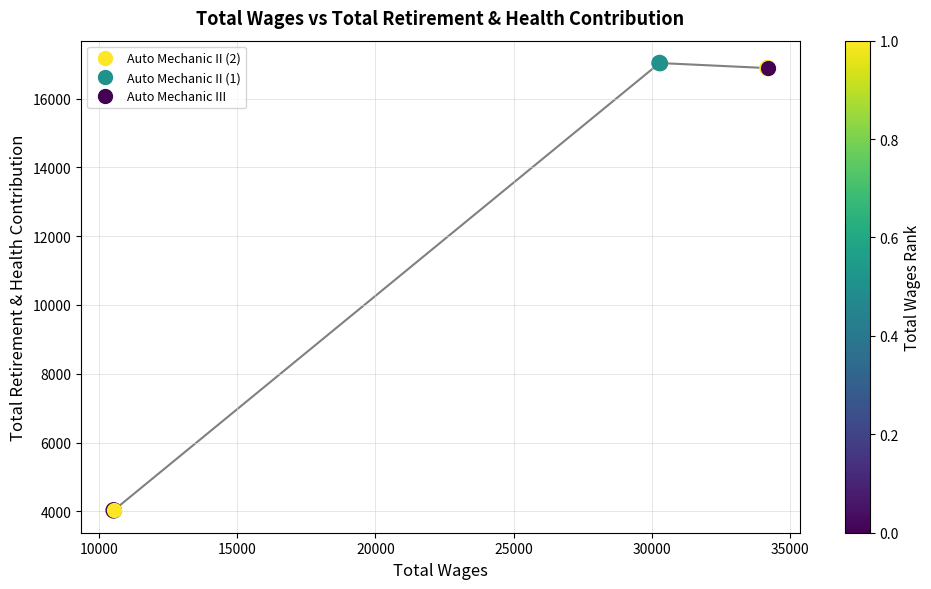

What is the change in value from 34172.0 to 10537.0?

-12856